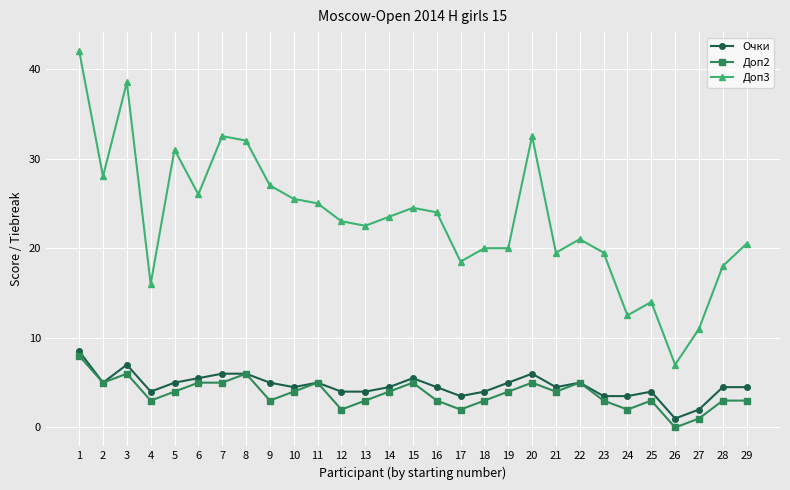

The value of Доп3 at 29 is 31.7. True or false?

False